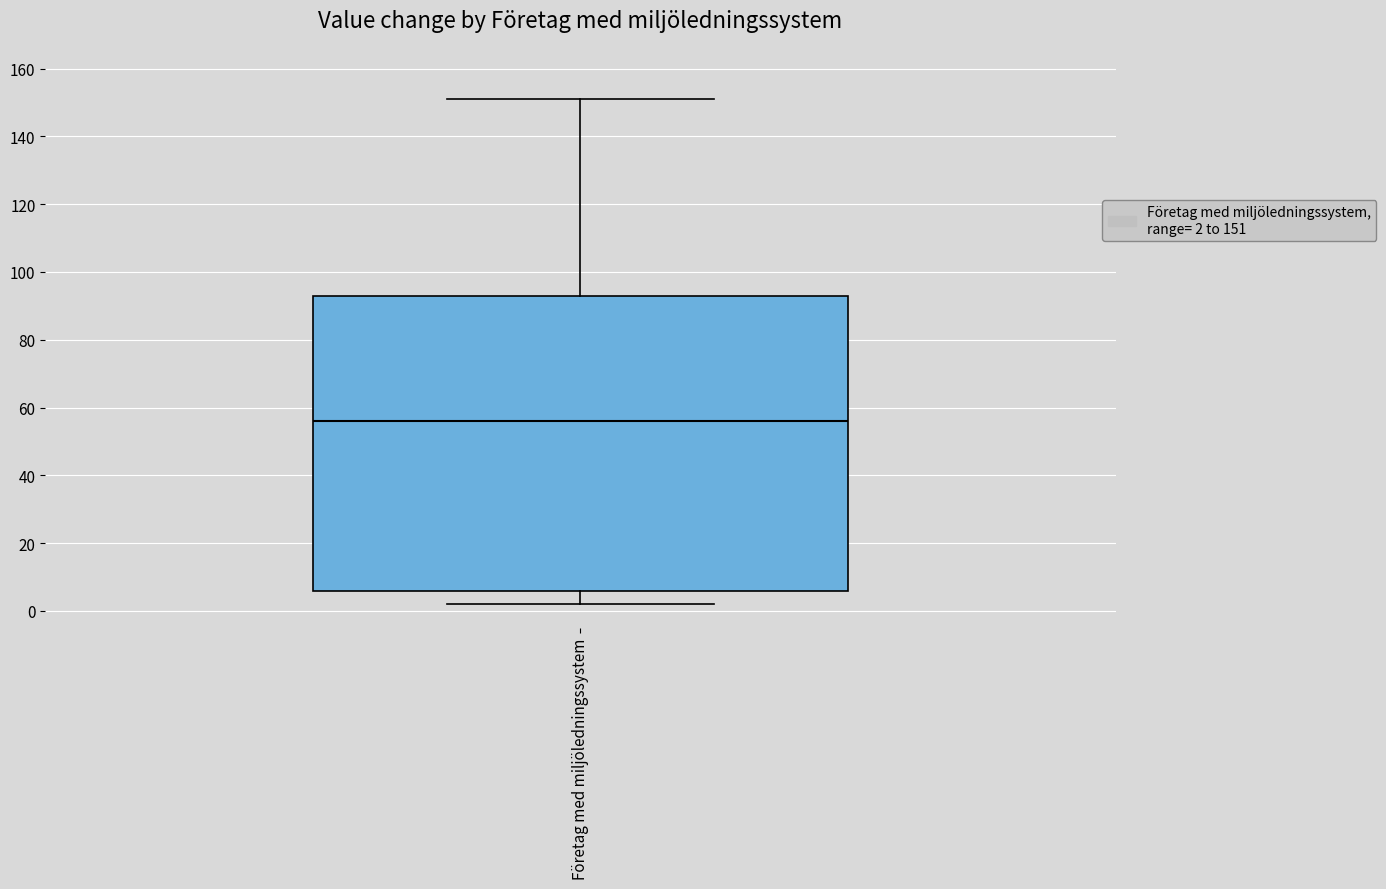

Transcribe this box plot: give where the median line is, the range the box spans, and where the two whiskers end, as read against the y-axis. The values are not printed on the chart, so give them approximately, as read against the axis.

median 56, box 6 to 94, whiskers 2 to 152